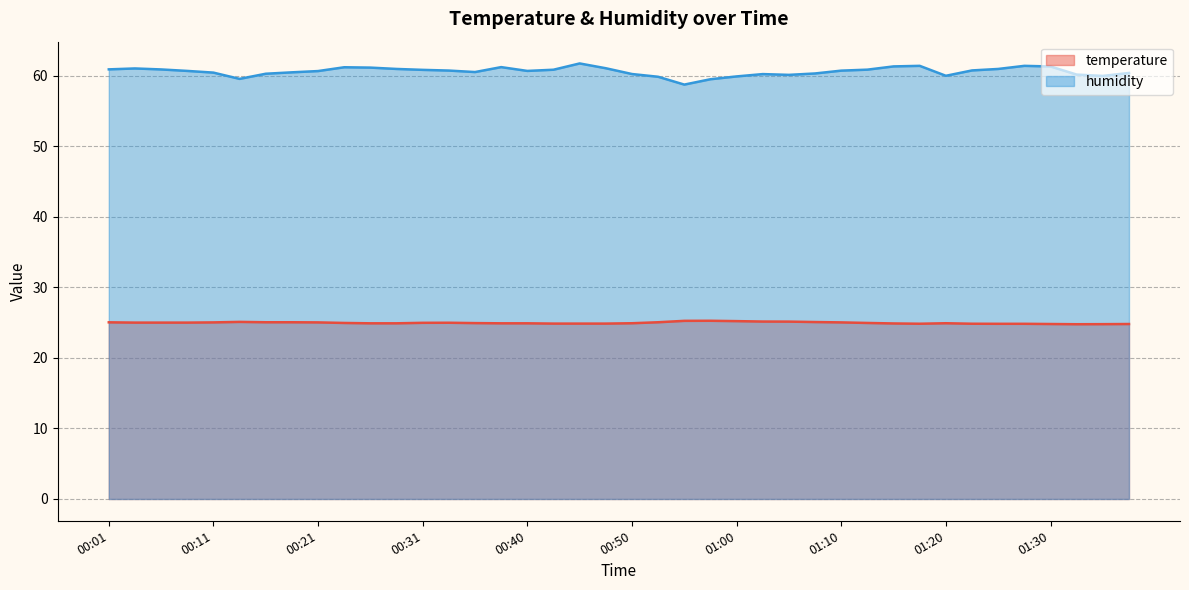

Which has a higher value, 01:25 or 00:53?

00:53